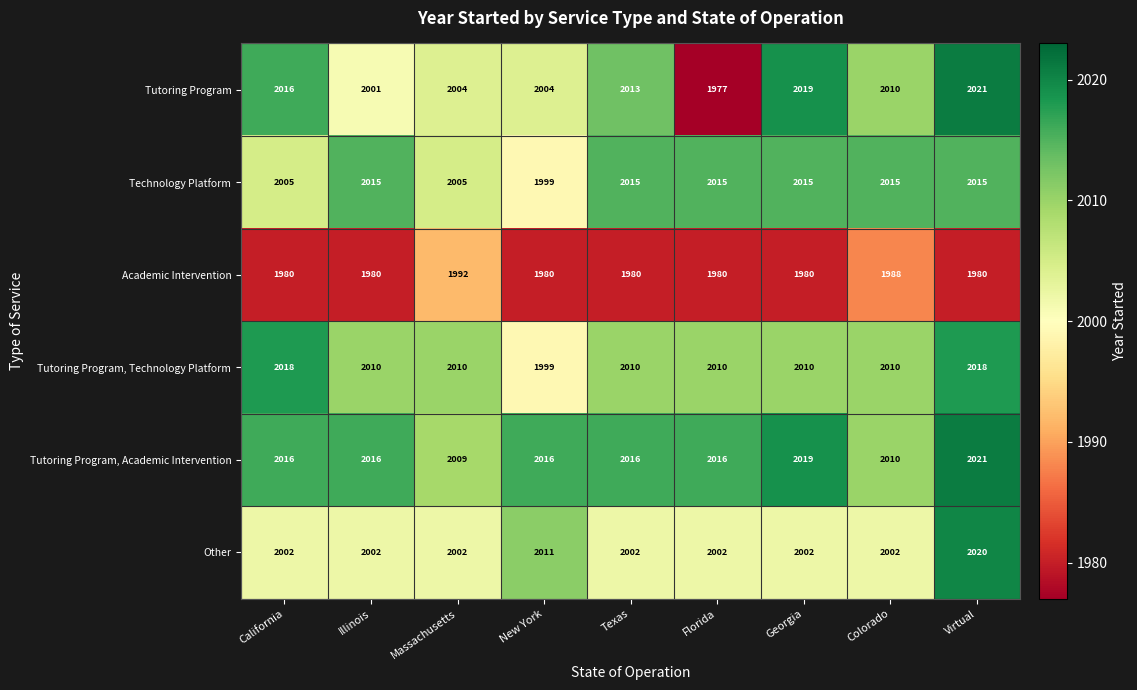

At Massachusetts, list the series in order from largest to smallest.

Tutoring Program, Technology Platform, Tutoring Program, Academic Intervention, Technology Platform, Tutoring Program, Other, Academic Intervention